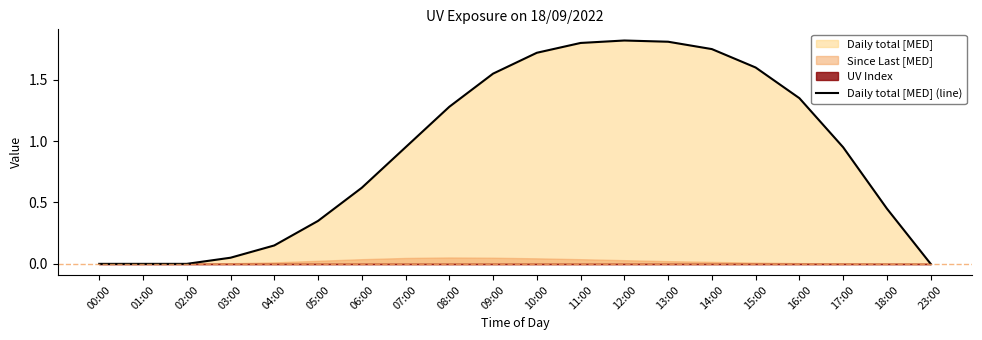

What is the value of the 8th point from the left?

0.9